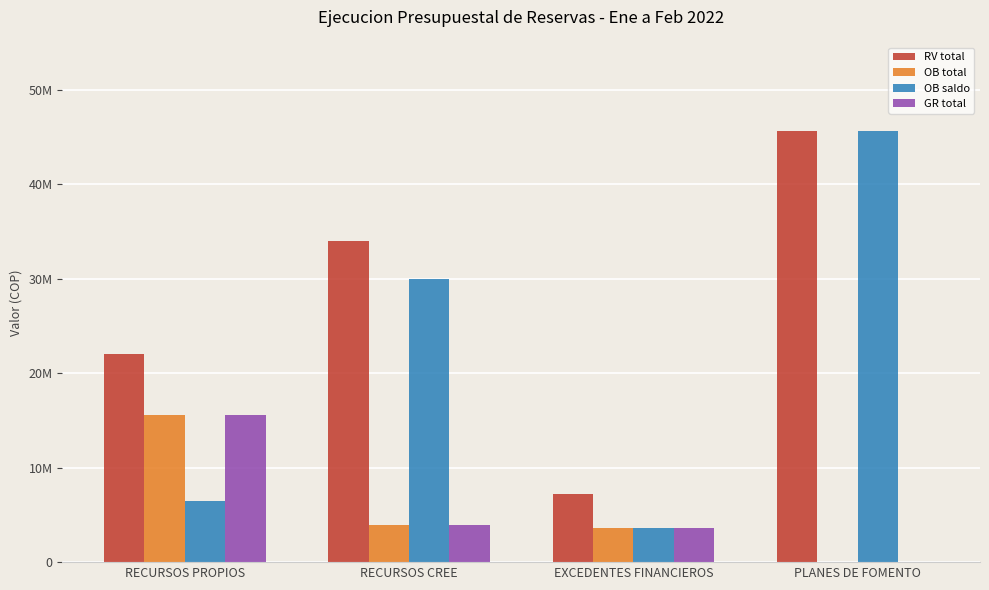

What are all the series names shown in the legend?

RV total, OB total, OB saldo, GR total